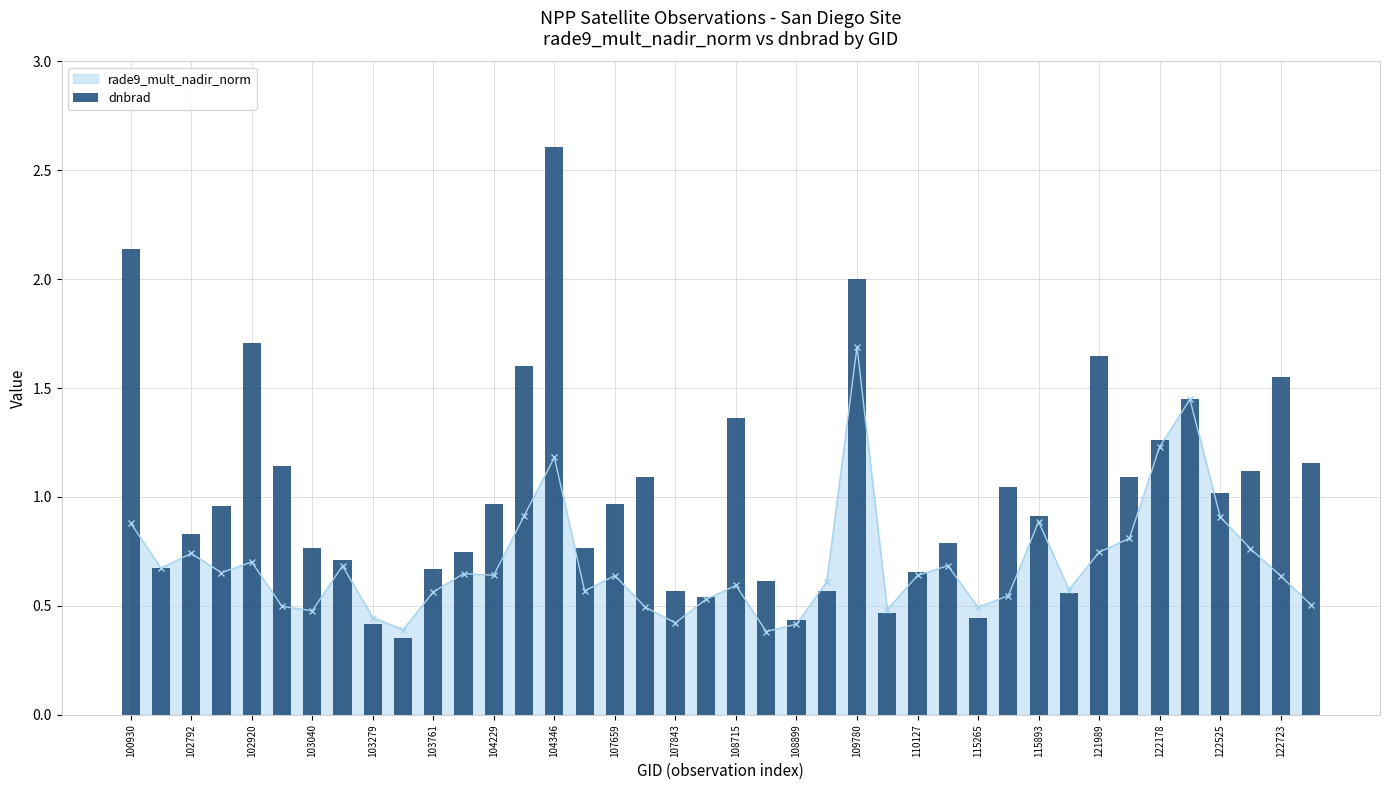

The value of rade9_mult_nadir_norm at 109780 is 1.1. True or false?

False